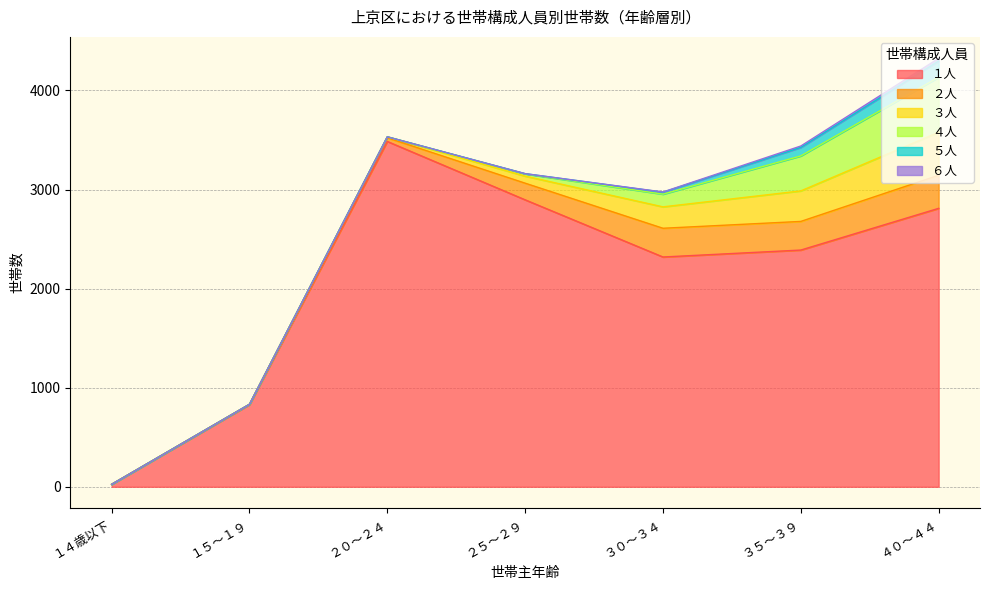

What is the average value of the ２人 series?

160